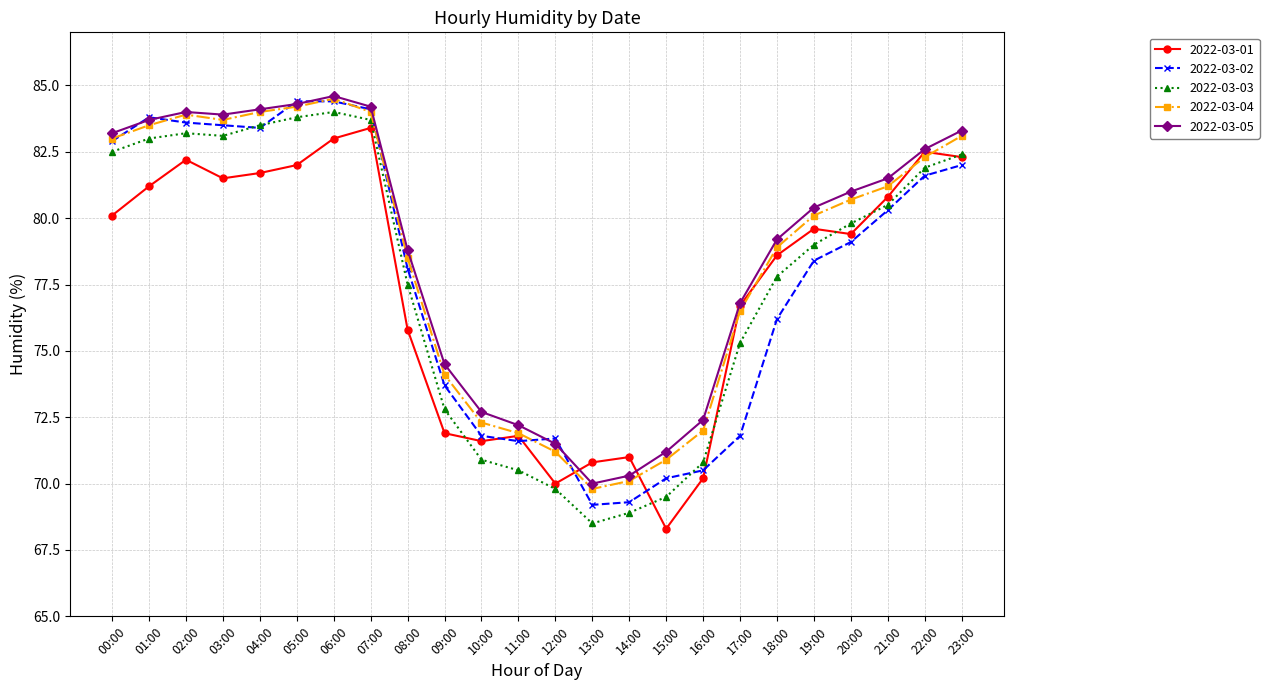

The 2022-03-01 series shows 116.7 at 04:00. True or false?

False